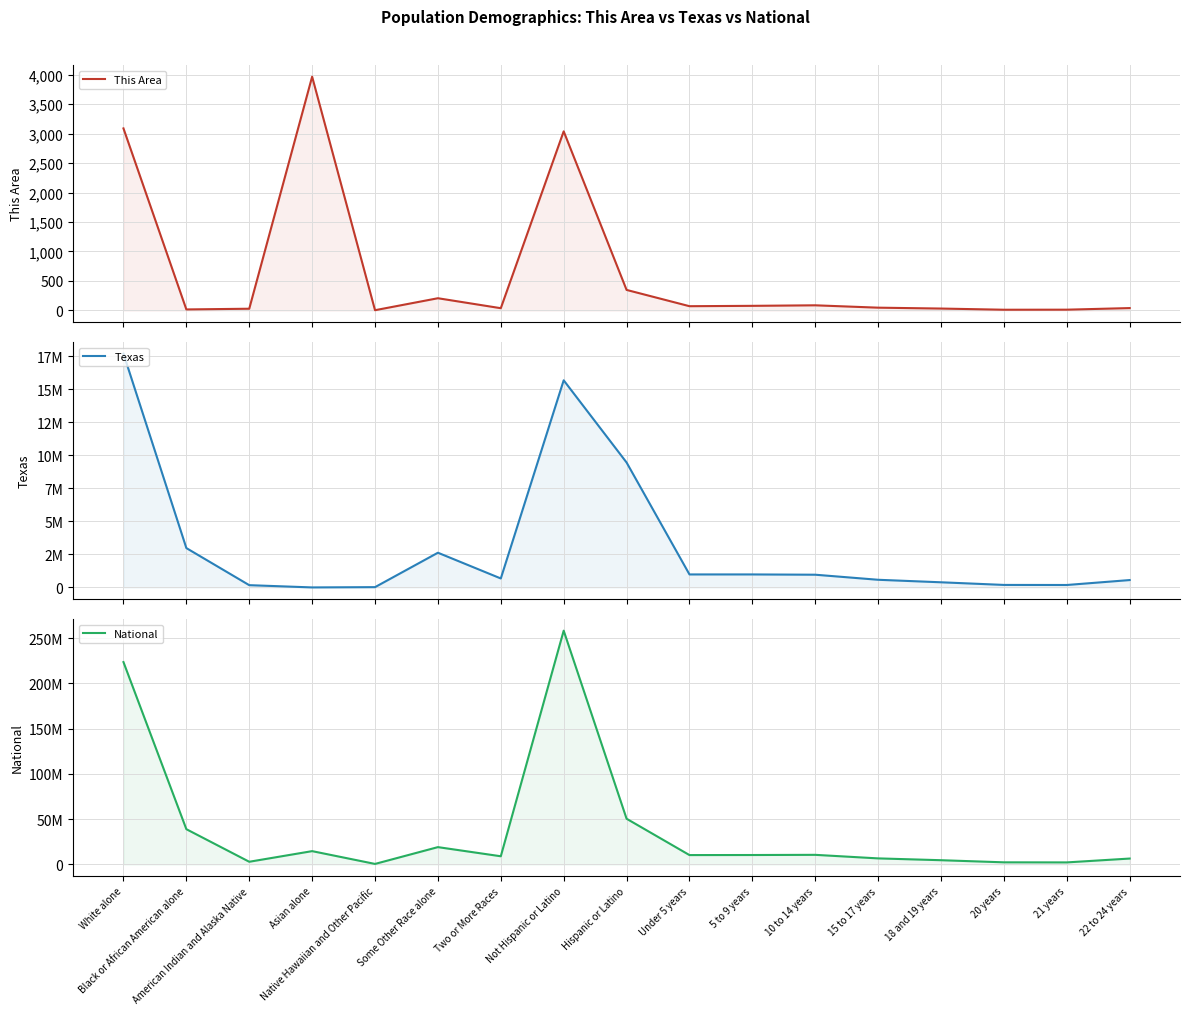

How many values in the Texas series exceed 679001?

8